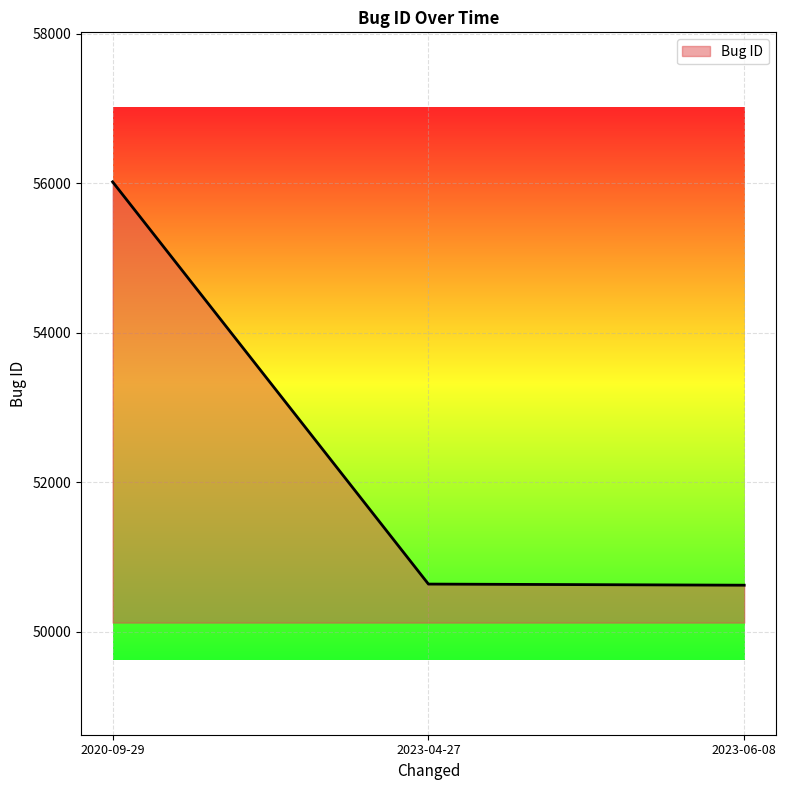

Which has a higher value, 2020-09-29 or 2023-04-27?

2020-09-29